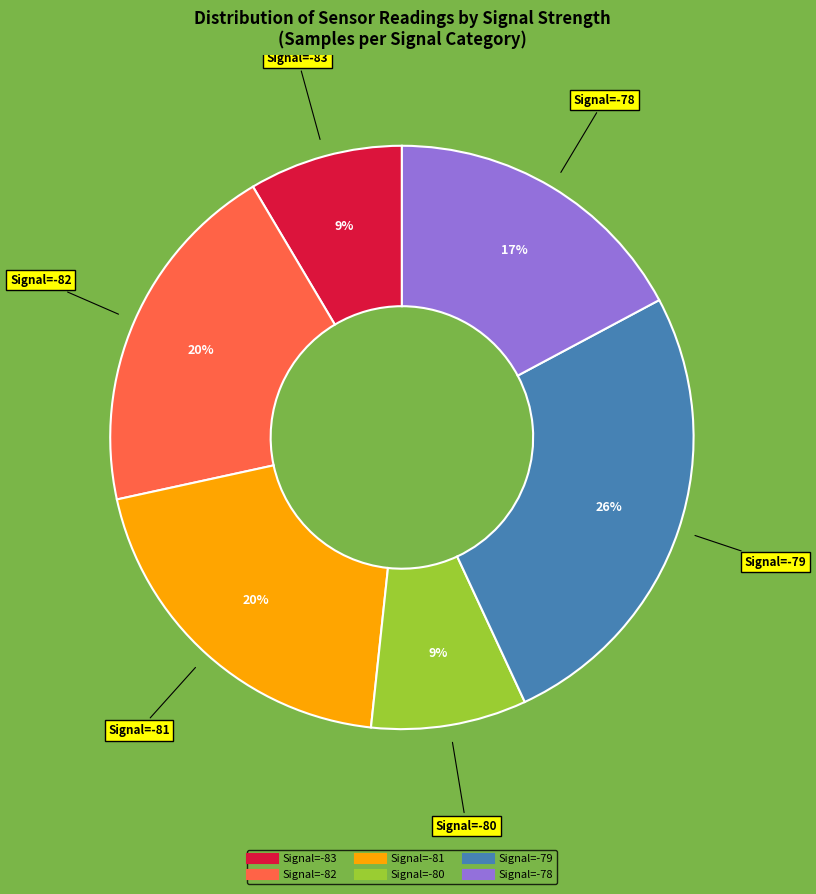

To the nearest percent, what is the difference between the largest and smallest slice percentages?

17%